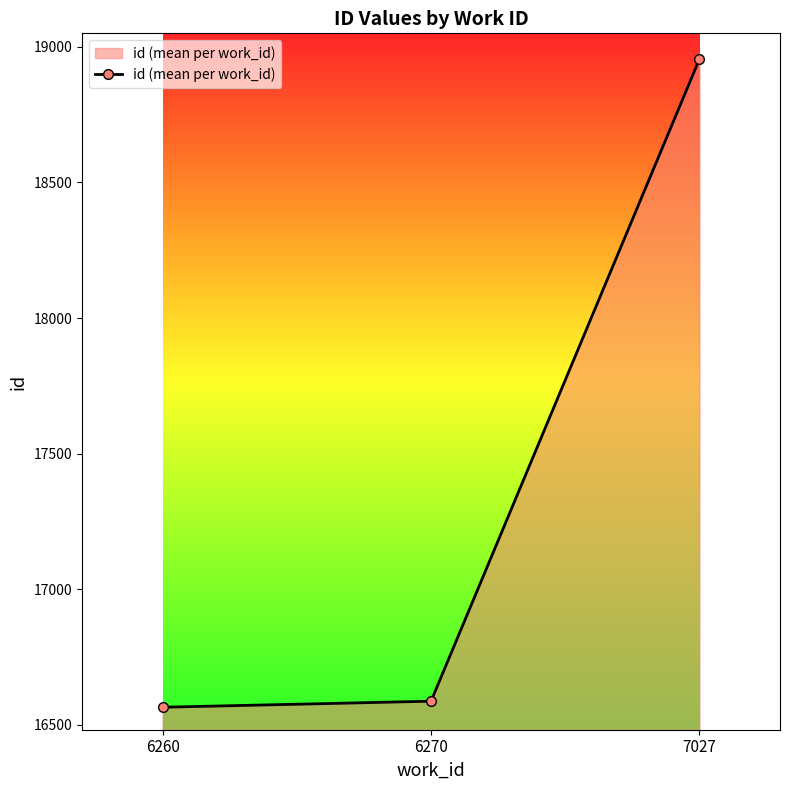

What is the difference between the values at 6260 and 7027?

2390.0